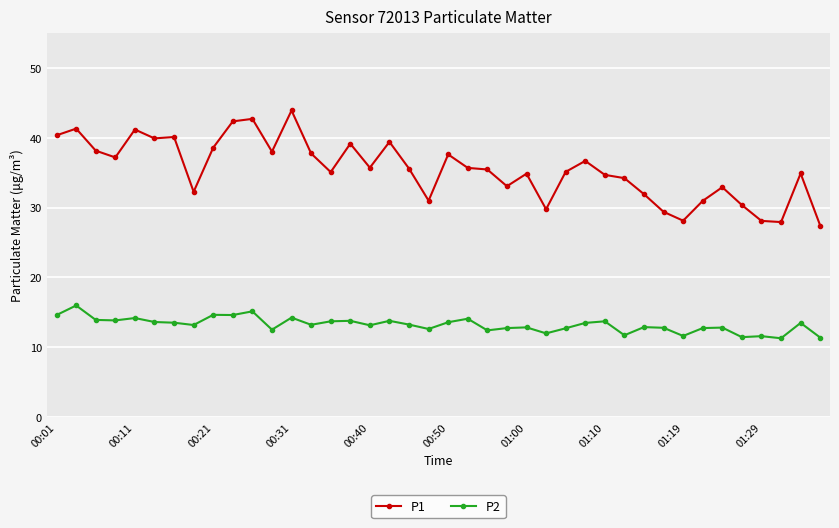

Which series has the largest range (max minus min)?

P1